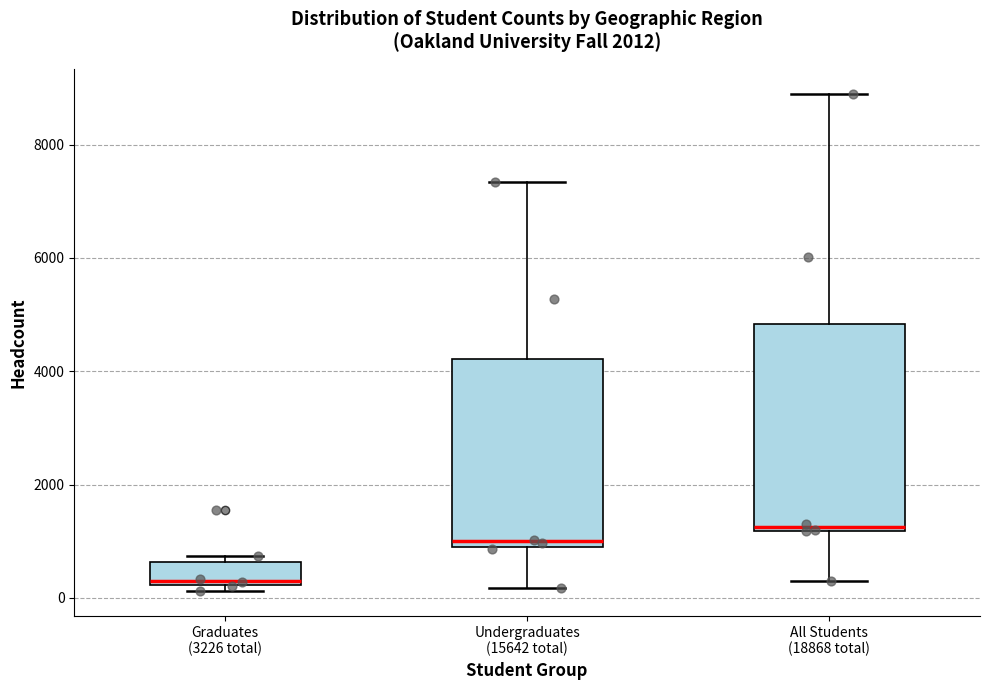

Reading left to right, read every box against the y-axis: the position of its median line, the range the box covers, and the ends of its whiskers. The values are not printed on the chart, so give them approximately, as read against the axis.

Graduates (3226 total): median 400, box 200 to 600, whiskers 200 (just below the box's lower edge) to 800
Undergraduates (15642 total): median 1000, box 800 to 4200, whiskers 200 to 7400
All Students (18868 total): median 1200 (just above the box's lower edge), box 1200 to 4800, whiskers 200 to 8800